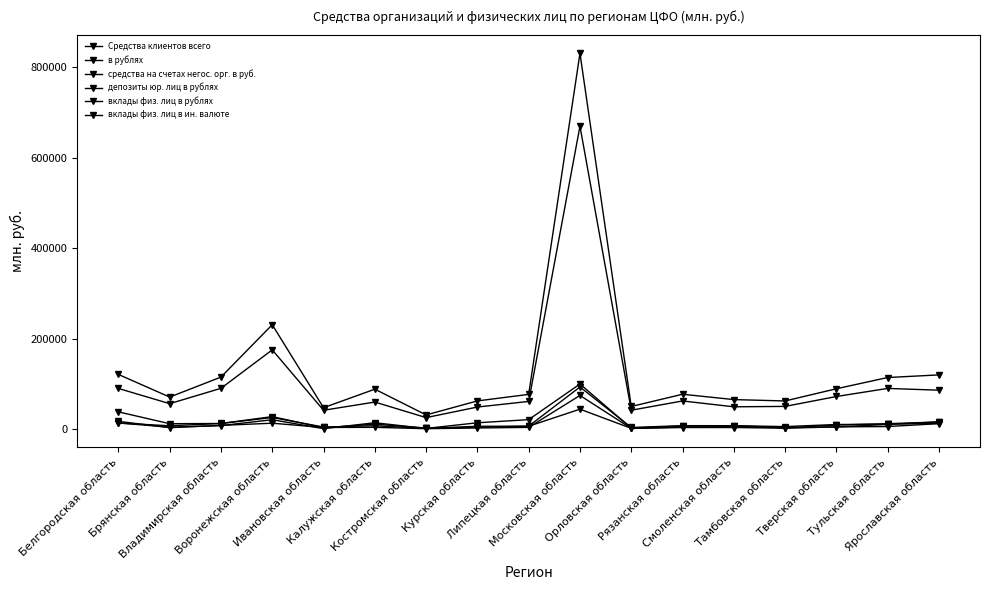

What is the difference between the maximum and second lowest values in the вклады физ. лиц в рублях series?

627860